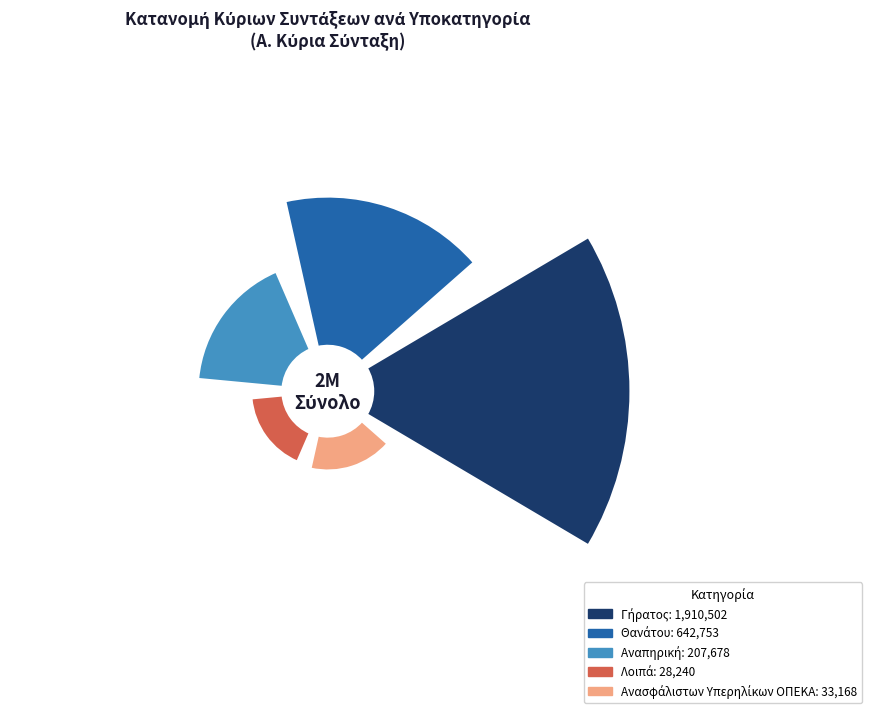

Is it true that Ανασφάλιστων Υπερηλίκων ΟΠΕΚΑ is 9% of the pie?

False